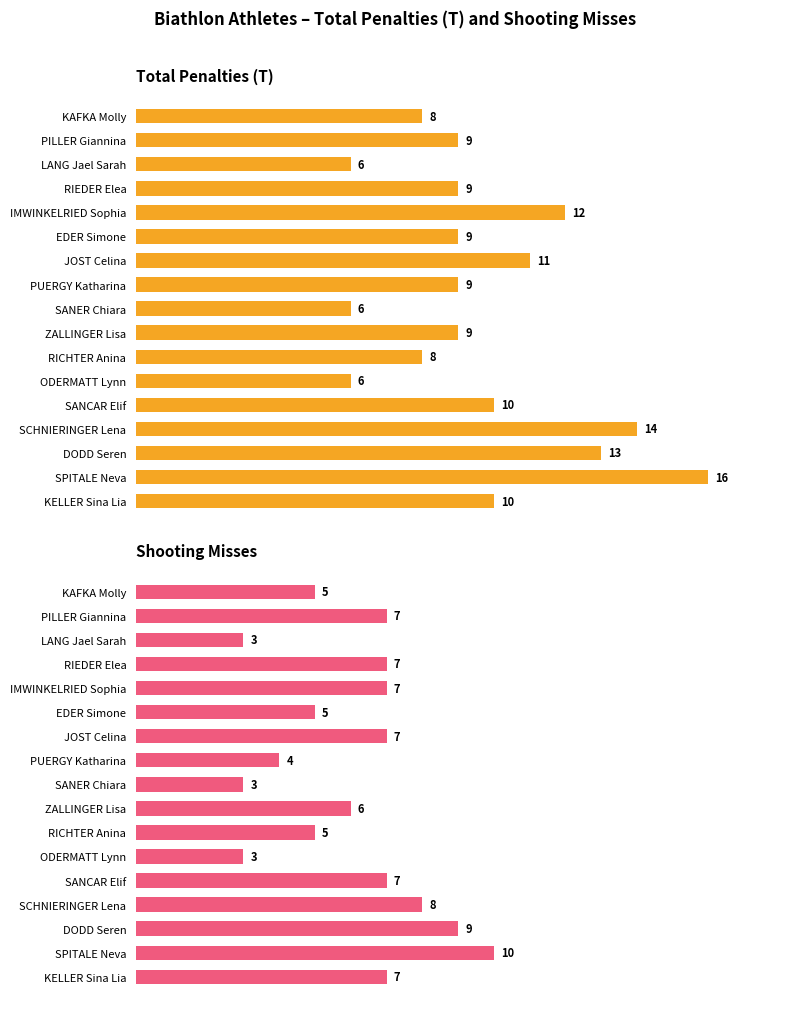

Is the value of Total Penalties (T) at SPITALE Neva greater than the value of Shooting Misses at DODD Seren?

Yes